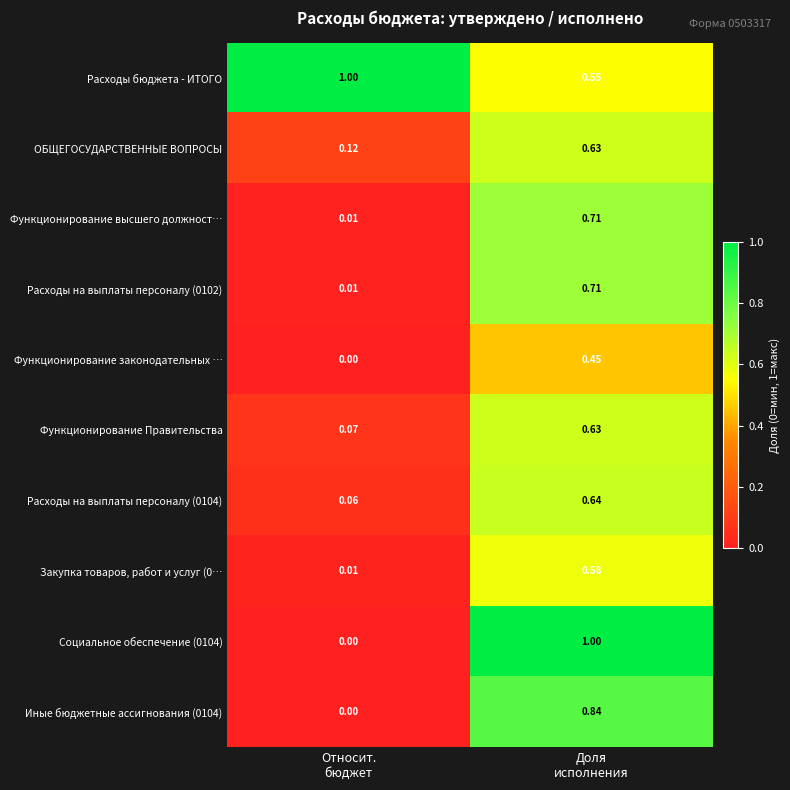

Which series has the largest total across all categories?

Расходы бюджета - ИТОГО